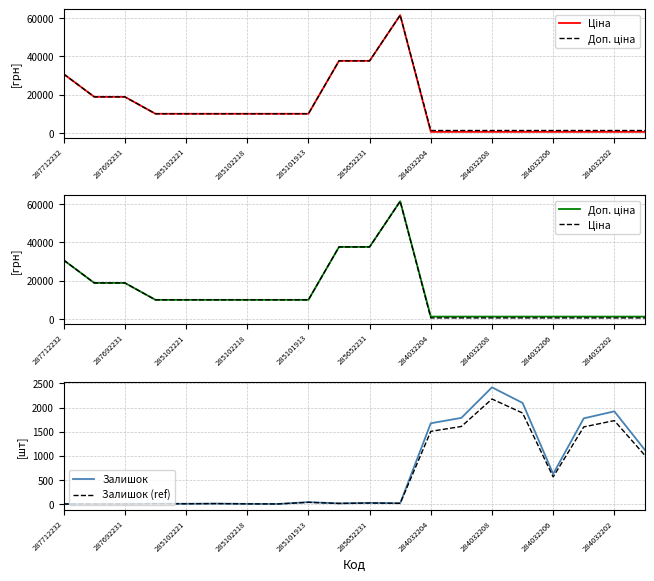

True or false: Доп. ціна and Залишок cross at least once.

True